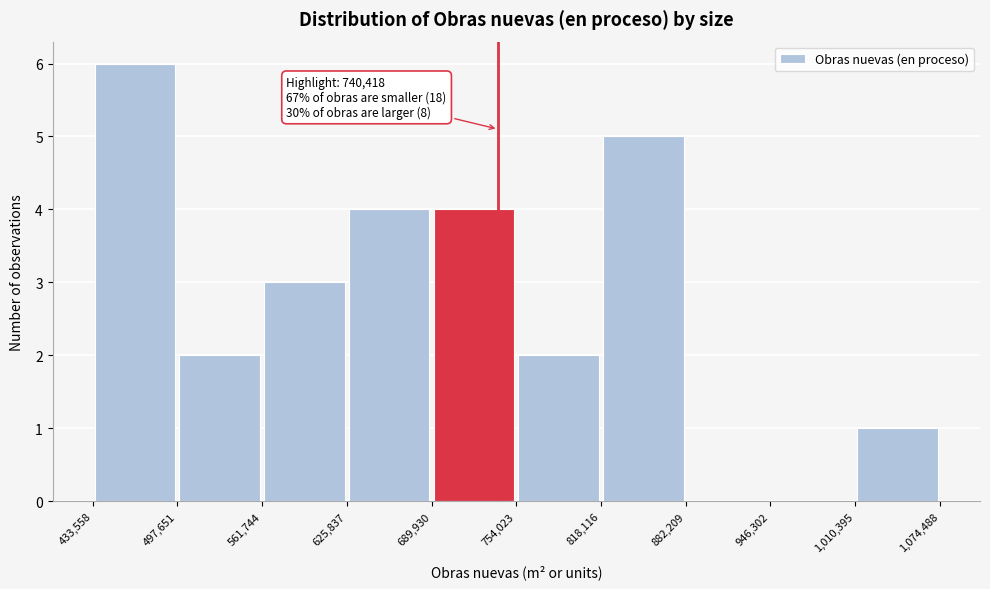

Over which range of the x-axis is the bar tallest?

433,558 to 497,651